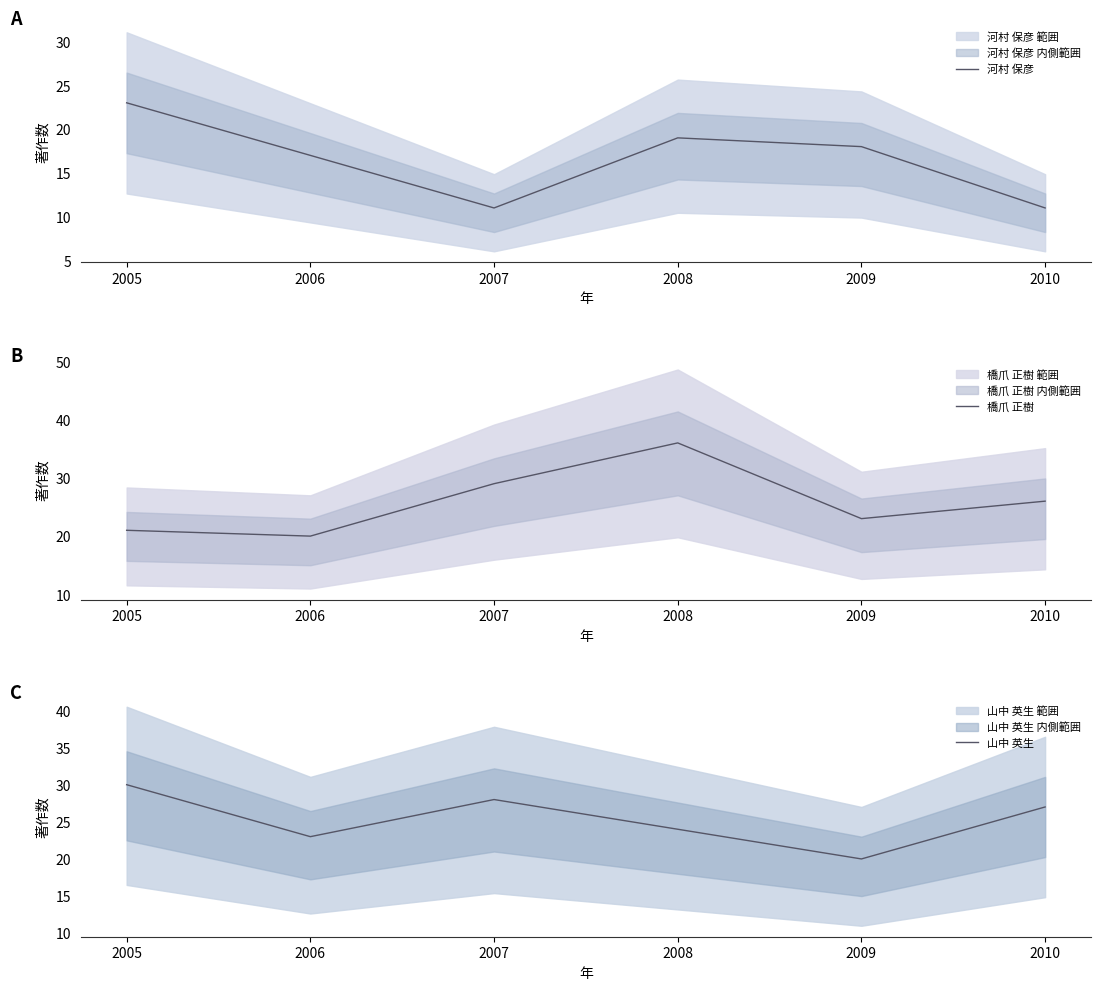

Is it true that 橋爪 正樹 equals 56 at 2008?

False